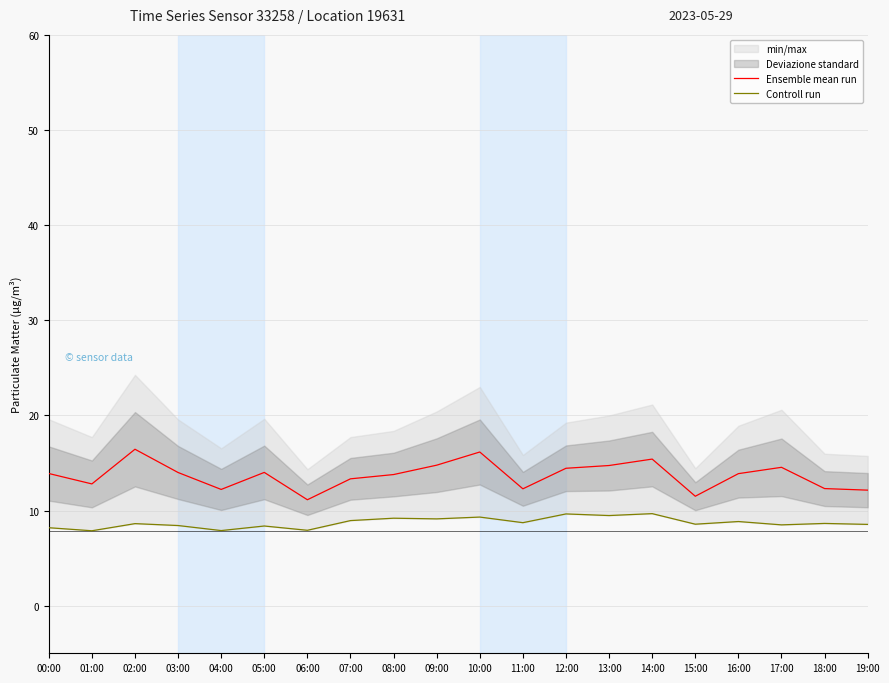

List the series in order of their overall mean, highest first.

Ensemble mean run, Controll run